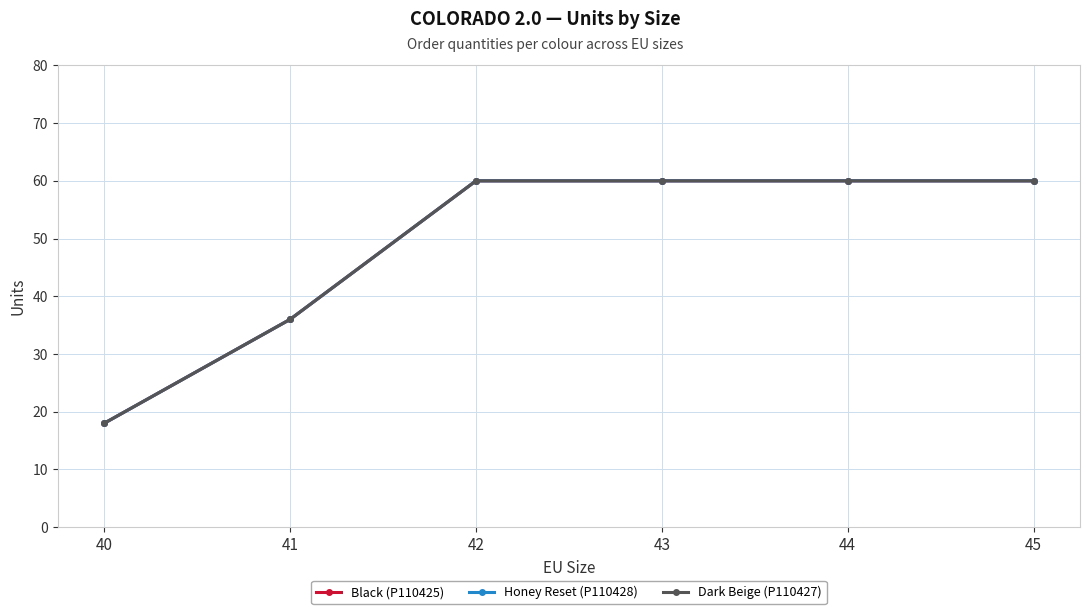

Where is Honey Reset (P110428) nearest to the value 39?

41